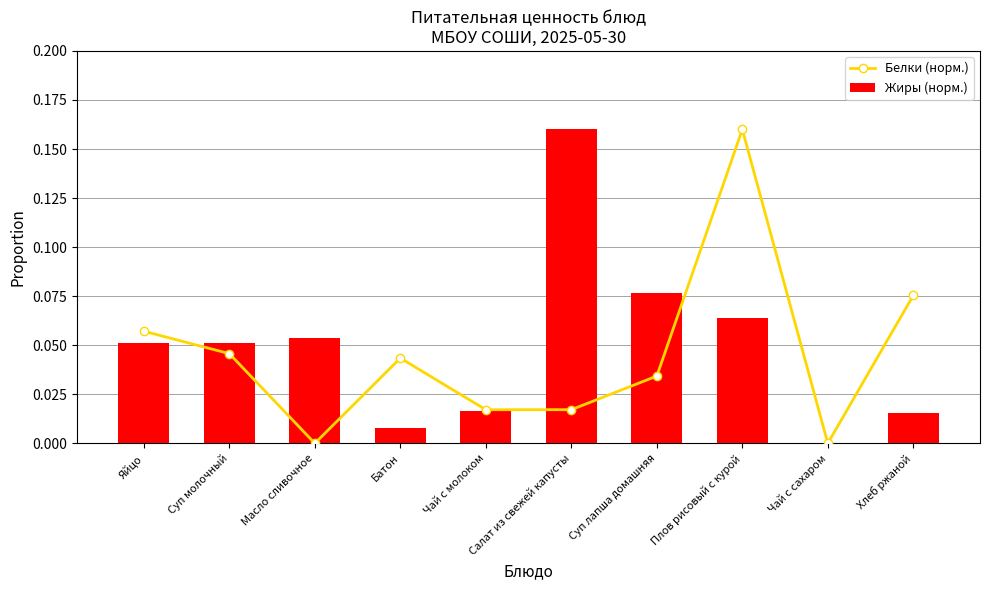

Rank the series at Батон from lowest to highest value.

Жиры (норм.), Белки (норм.)